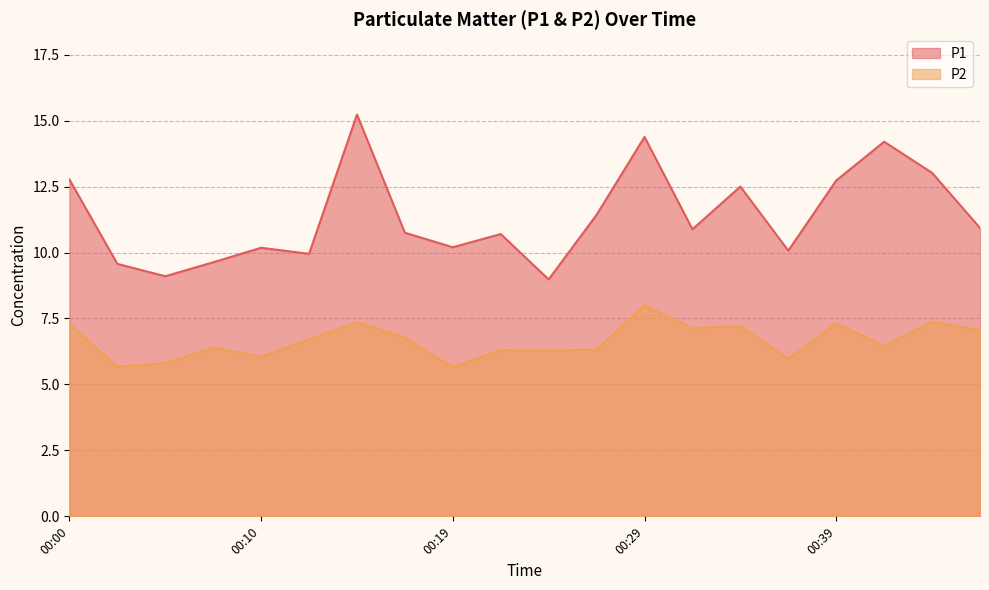

Which series changed the most between 00:29 and 00:34?

P1